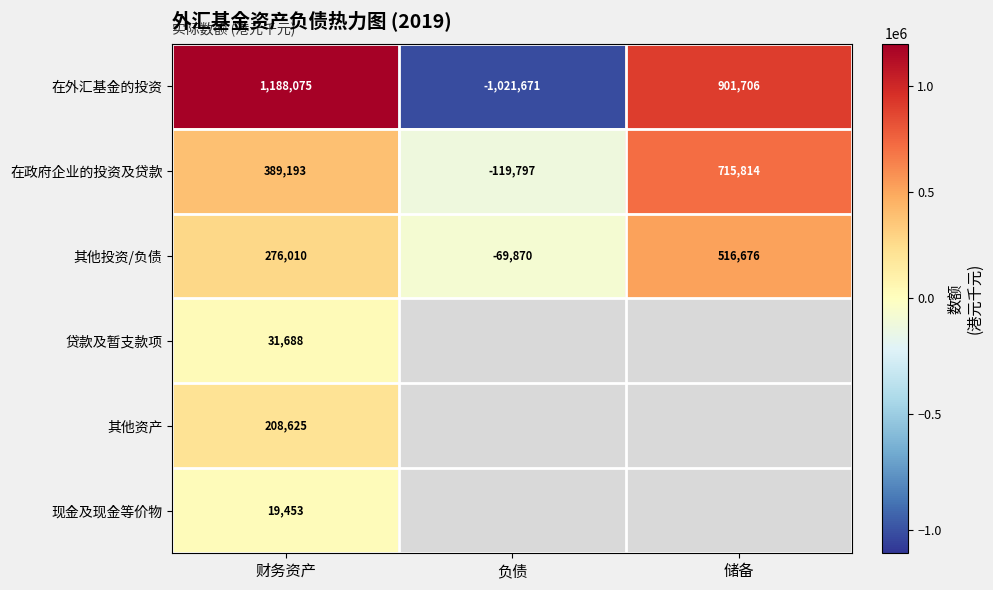

At which category is the sum across all series the highest?

财务资产